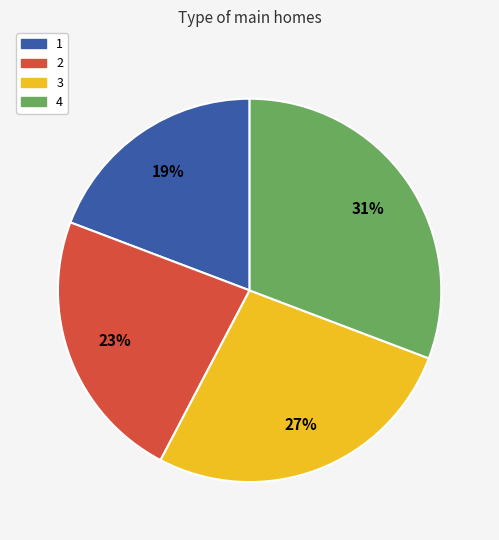

Which category has the smallest portion of the pie?

1